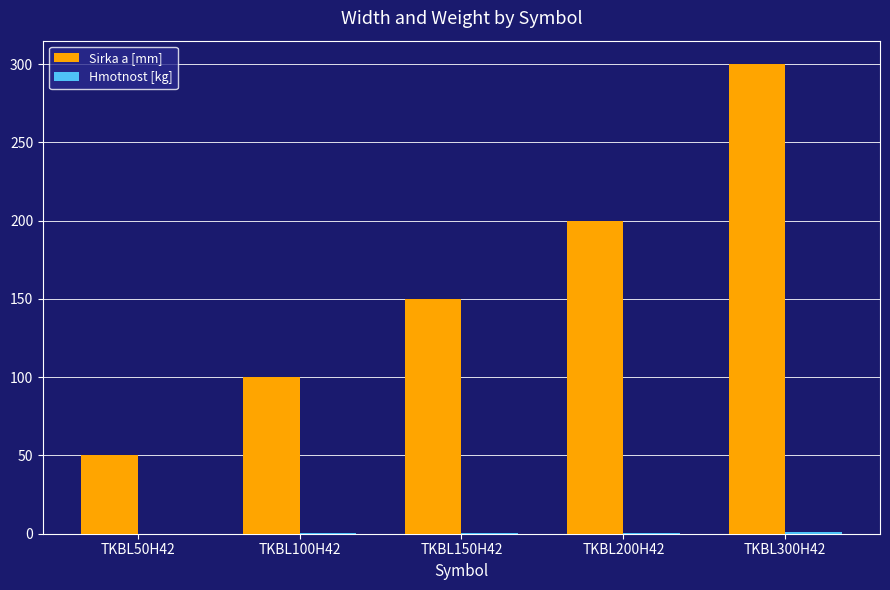

What is the highest value of the Sirka a [mm] series?

300.0